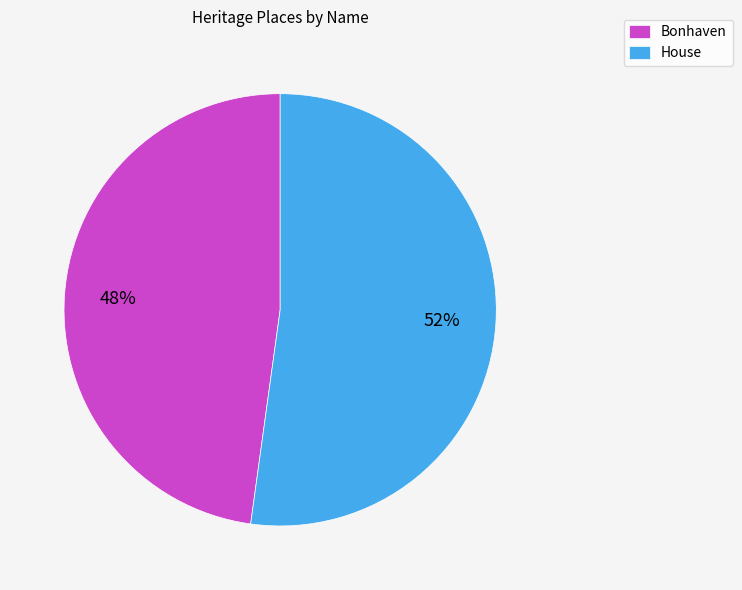

To the nearest percent, what is the combined percentage of House and Bonhaven?

100%